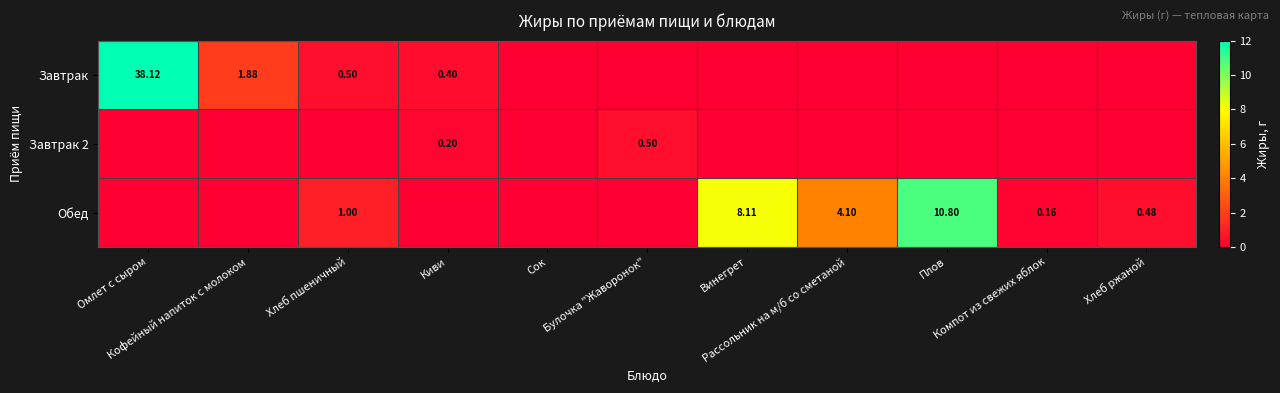

The value of Обед at Хлеб пшеничный is 1.0. True or false?

True